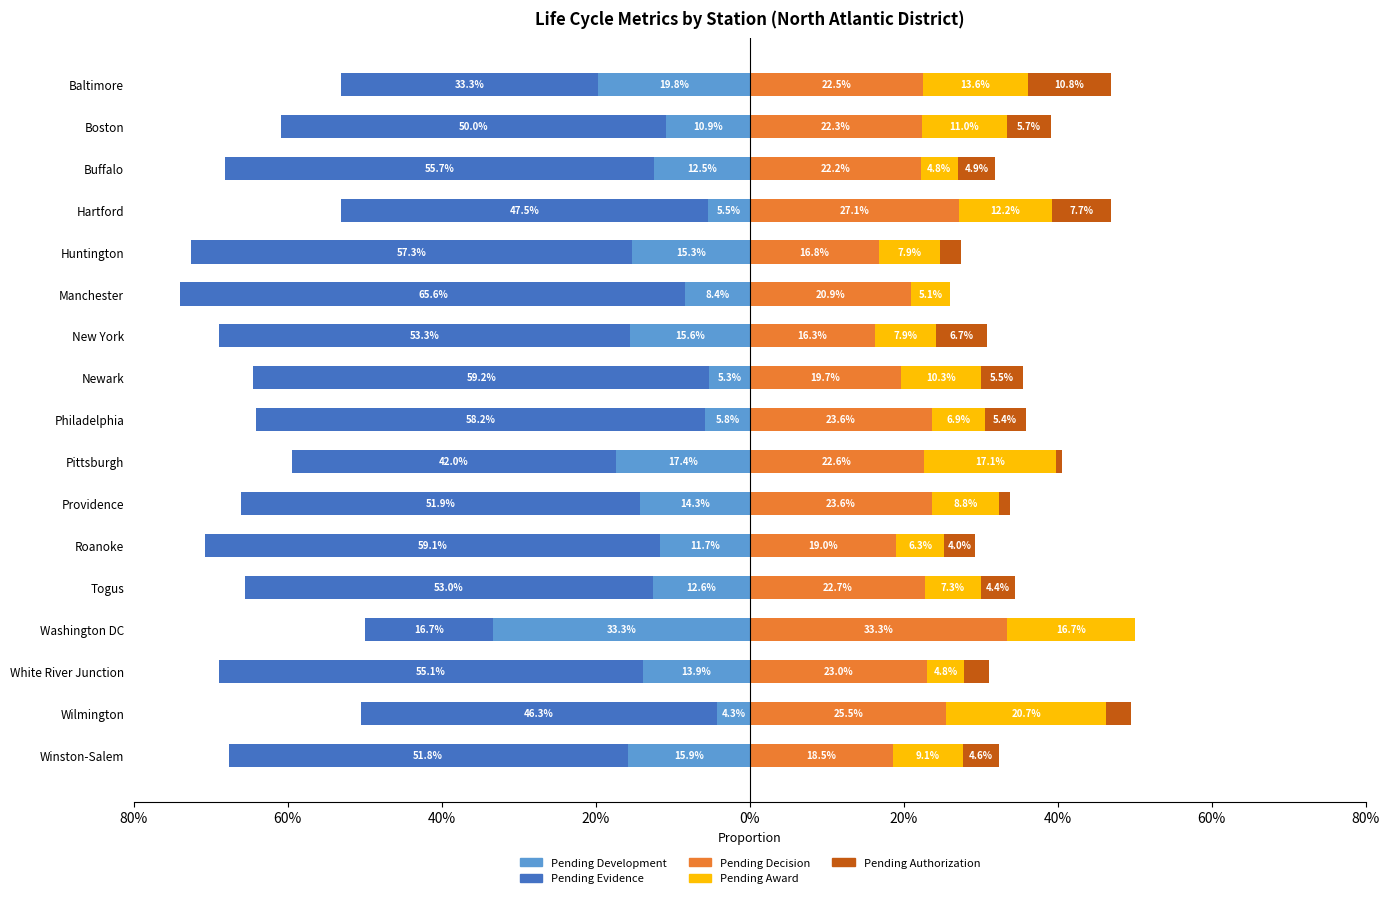

What is the maximum value shown in the chart?

0.7